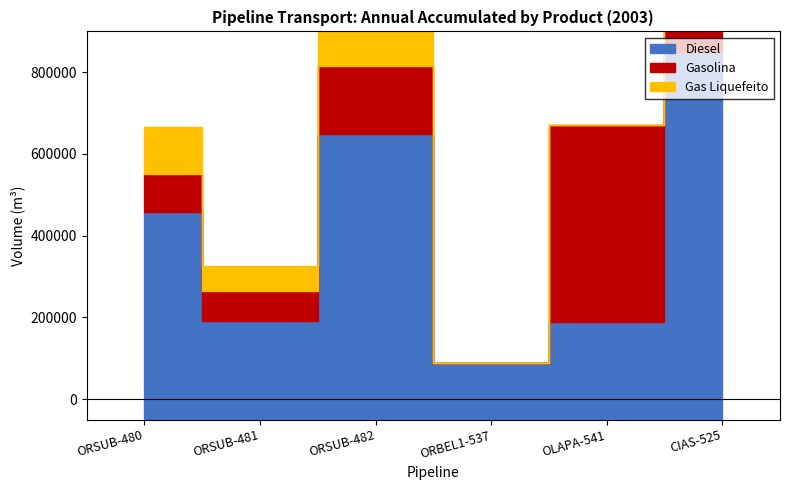

What are all the series names shown in the legend?

Diesel, Gasolina, Gas Liquefeito